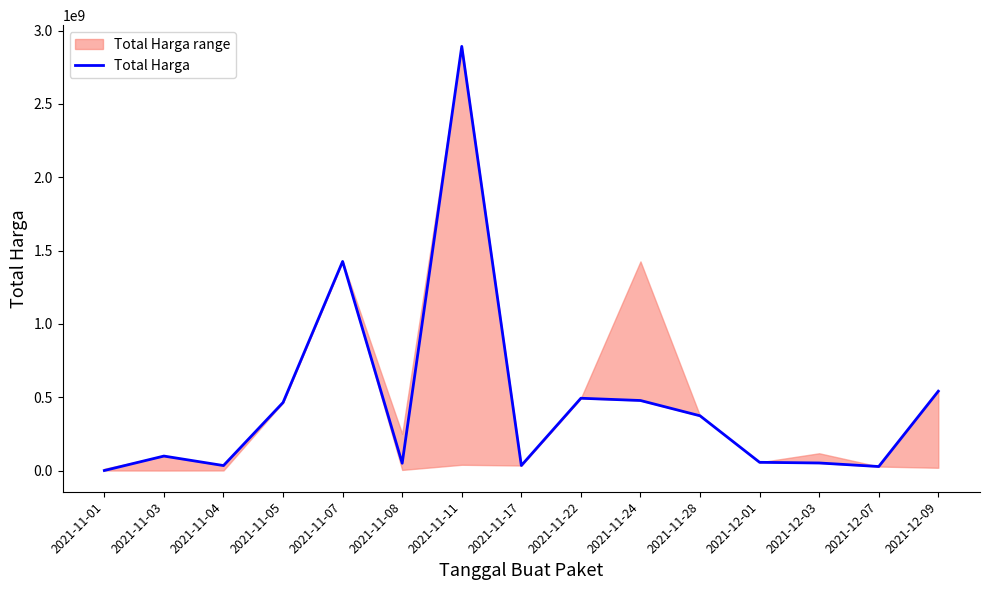

What is the difference between the values at 2021-12-03 and 2021-11-22?

441399000